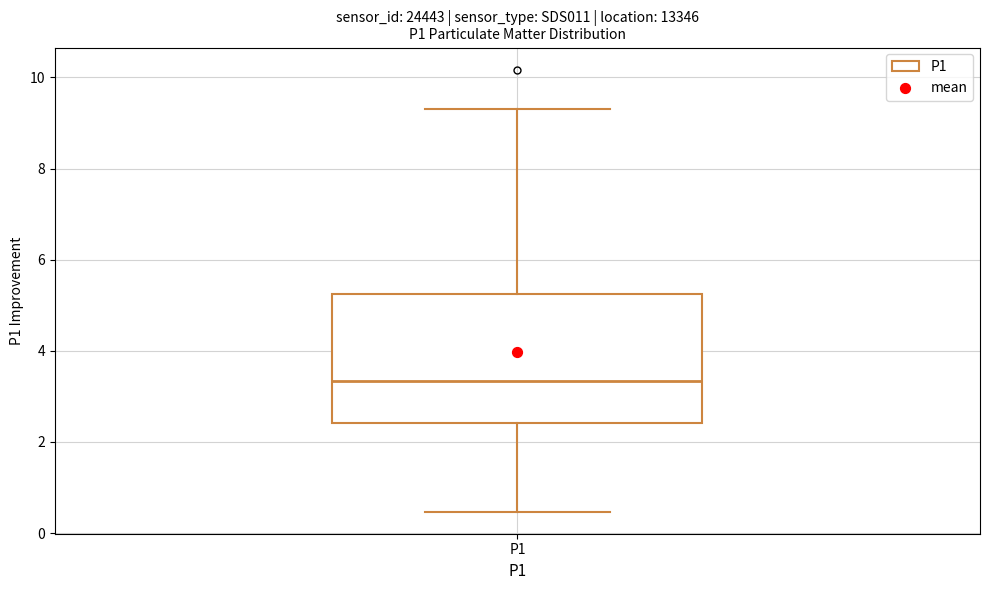

Read this box plot against the y-axis: the position of the median line, the range covered by the box, and the ends of both whiskers. The values are not printed on the chart, so give them approximately, as read against the axis.

median 3.4, box 2.4 to 5.2, whiskers 0.4 to 9.4